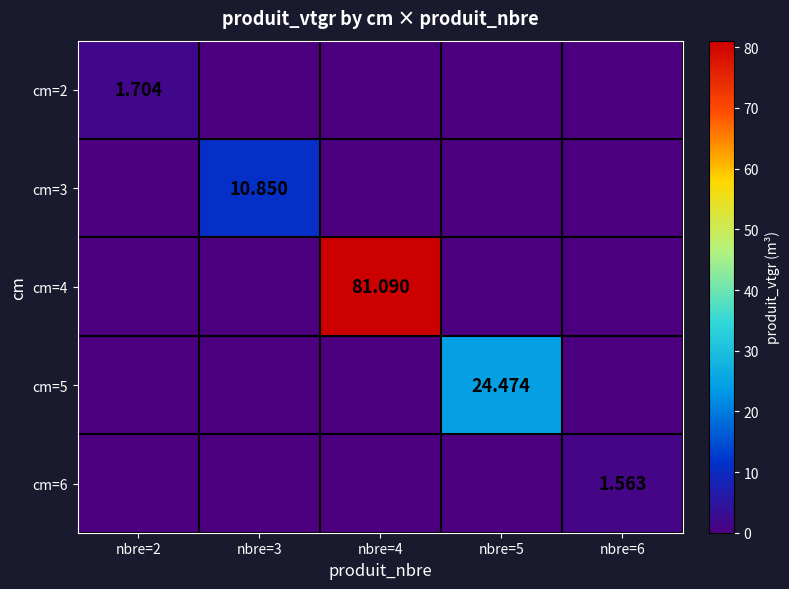

The value of cm=5 at nbre=3 is 0.0. True or false?

True